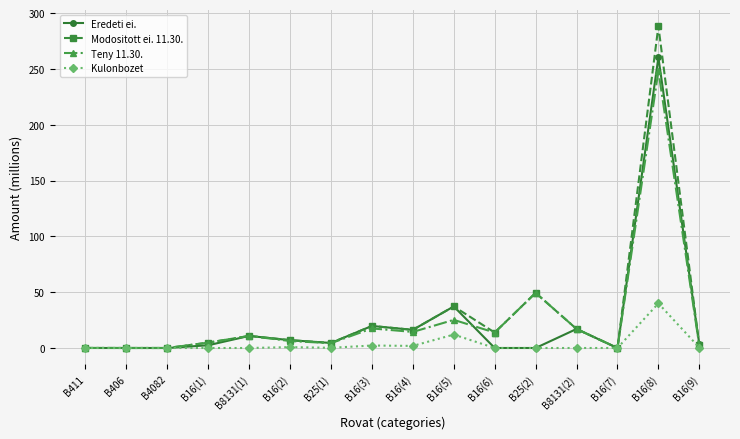

Which series has the largest total across all categories?

Modositott ei. 11.30.